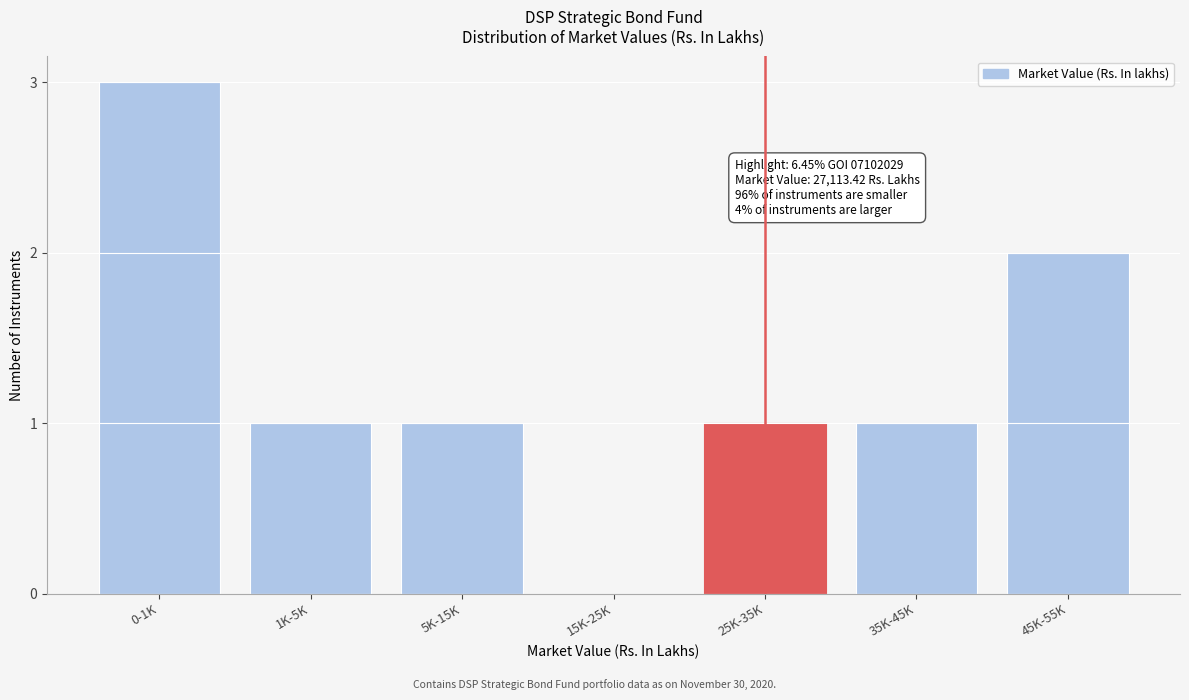

Reading right to left, transcribe all the data shown in this chart.

45K-55K=2	35K-45K=1	25K-35K=1	15K-25K=0	5K-15K=1	1K-5K=1	0-1K=3